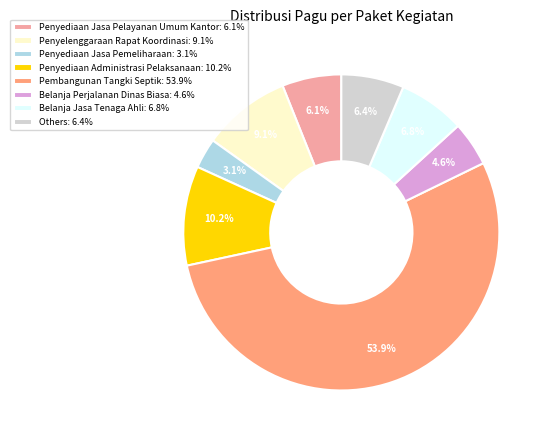

Between Others: 6.4% and Belanja Perjalanan Dinas Biasa: 4.6%, which is larger?

Others: 6.4%